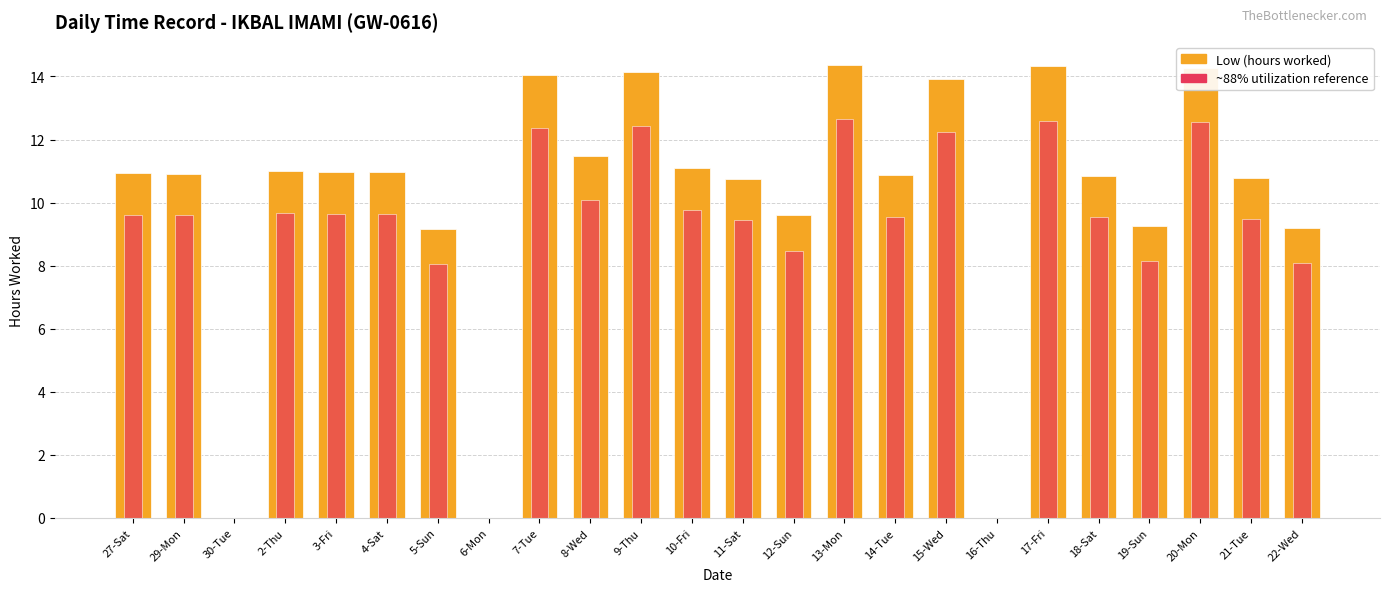

Is the value of ~88% utilization reference at 13-Mon greater than the value of Low (hours worked) at 5-Sun?

Yes